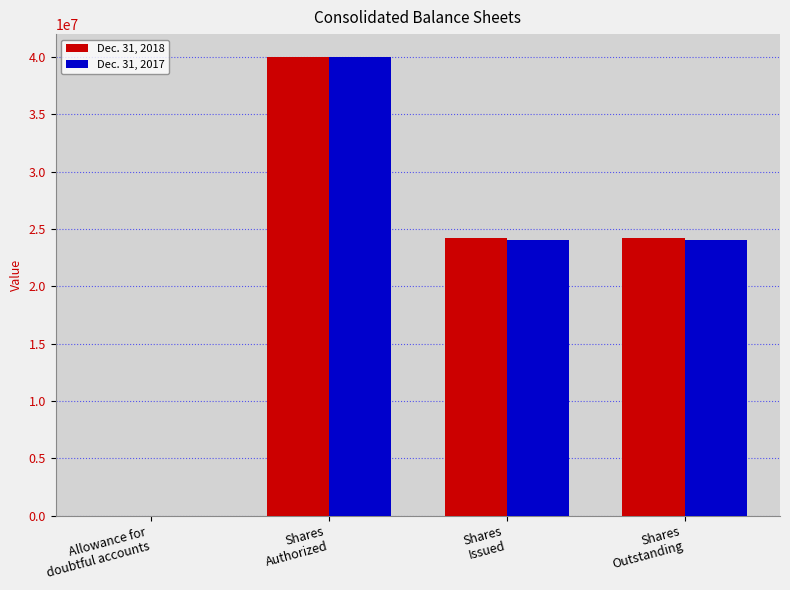

Which series has the widest spread of values?

Dec. 31, 2018